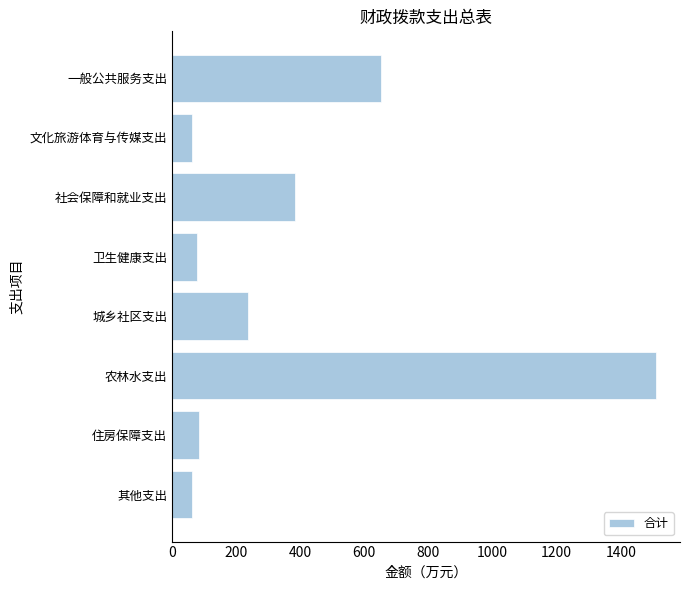

What is the sum of all values?

3066.5